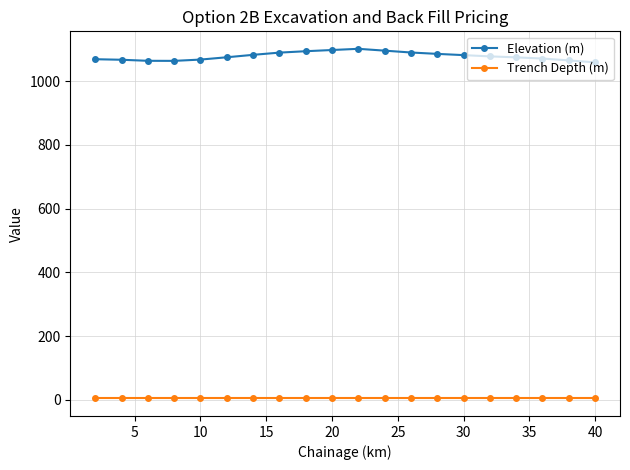

What is the greatest value displayed?

1101.7